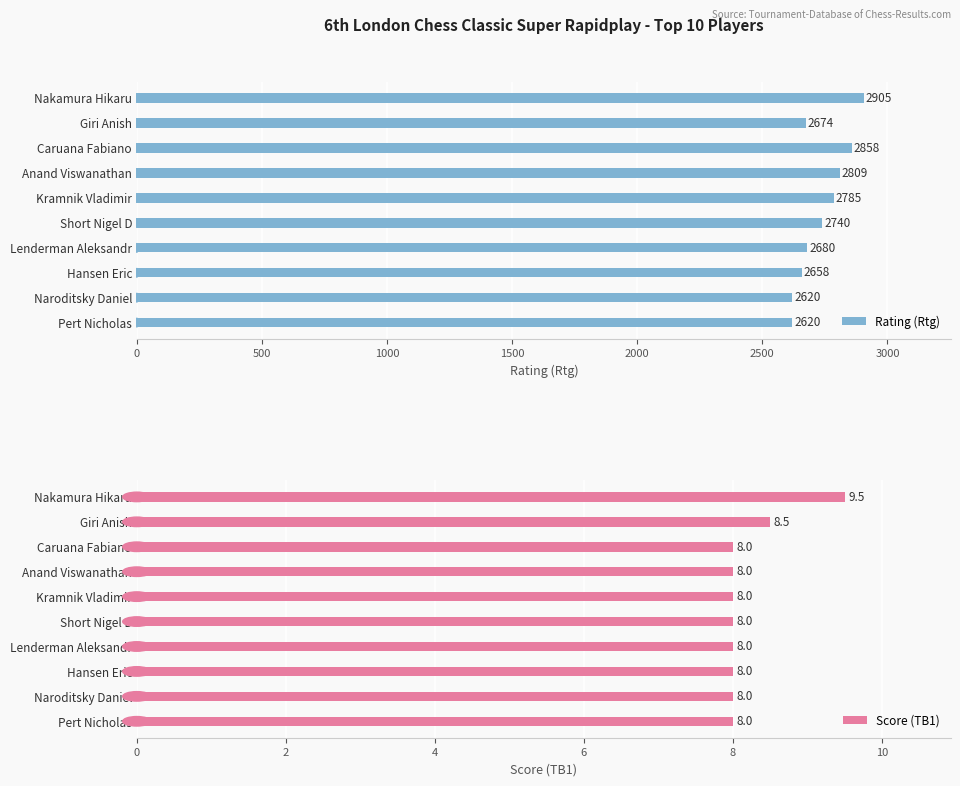

How many bars are there in total?

20